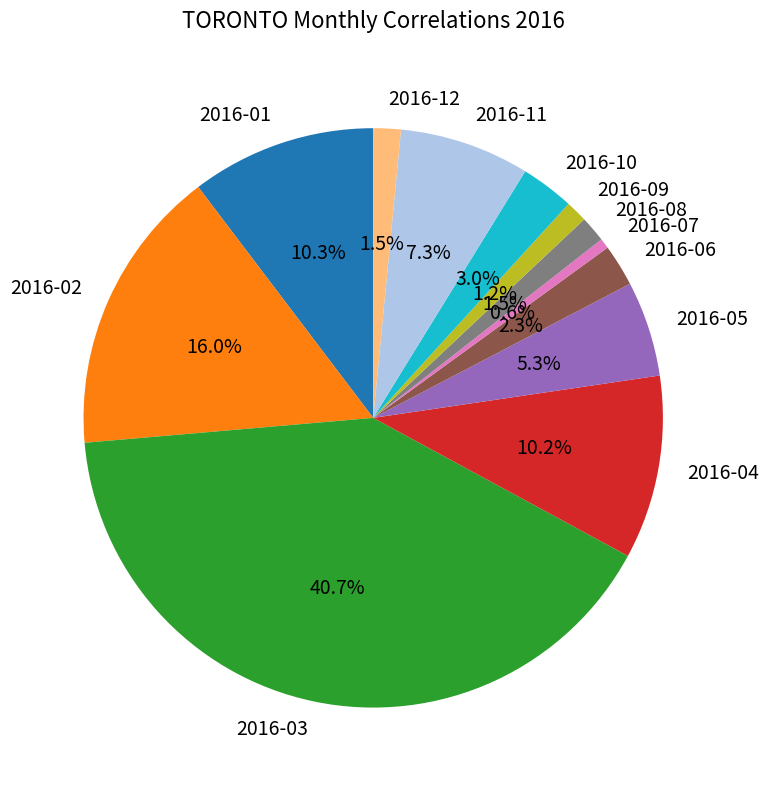

To the nearest percent, what is the combined percentage of 2016-02 and 2016-04?

26%